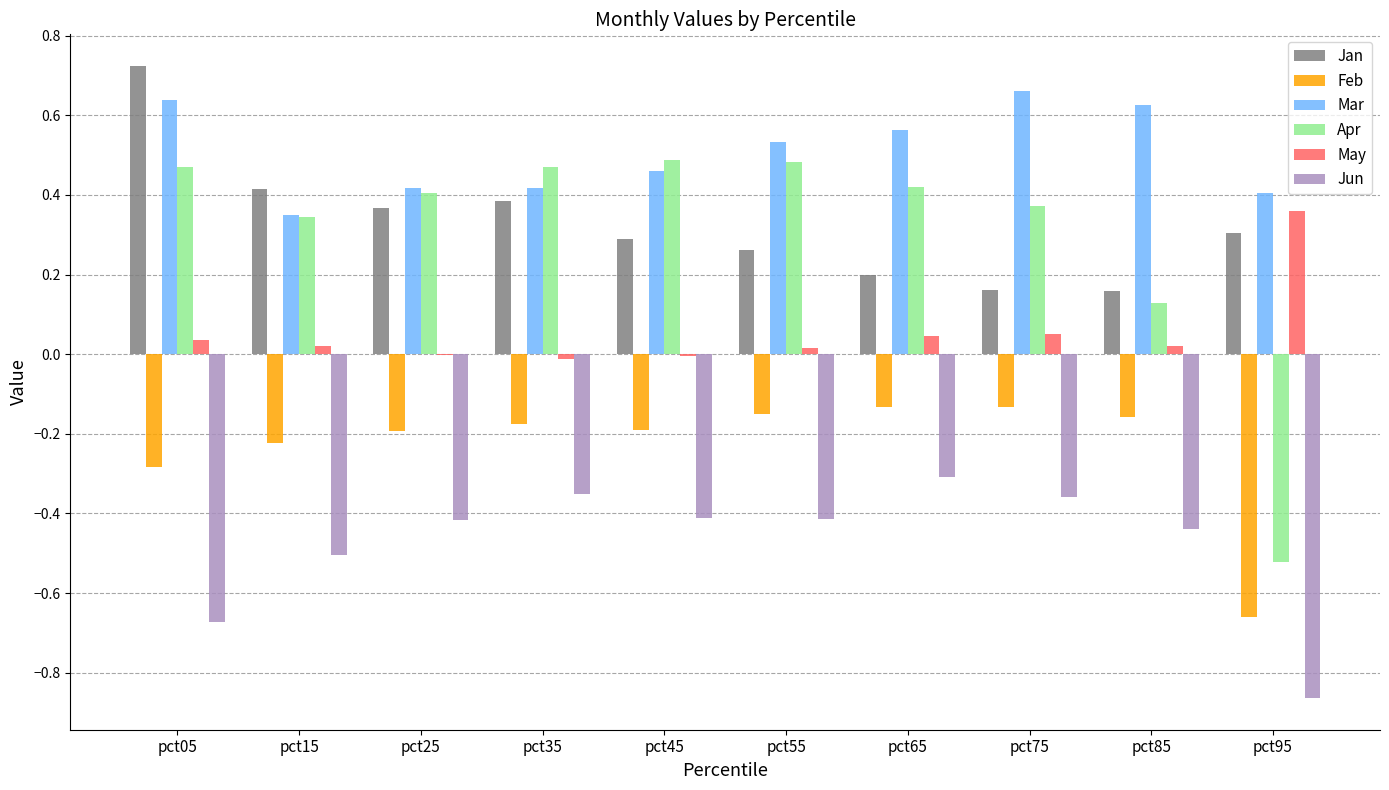

The Apr series shows 0.6 at pct15. True or false?

False